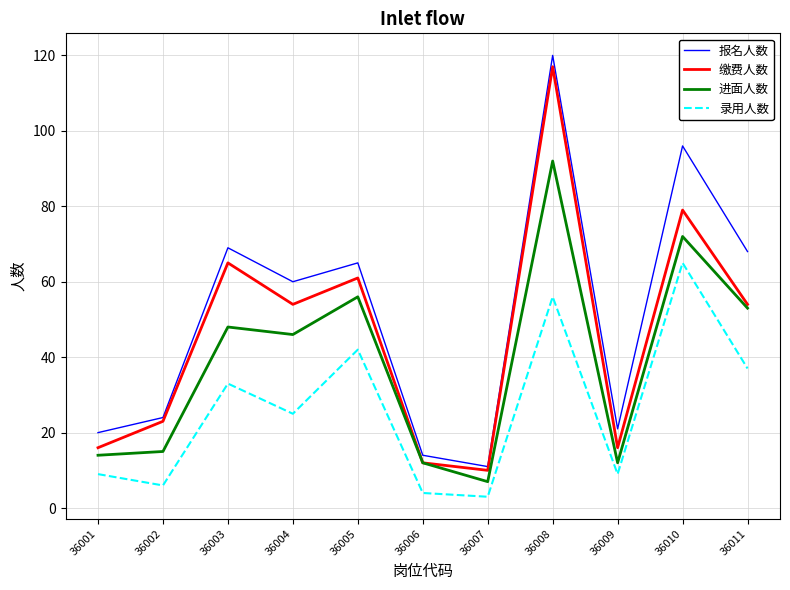

The value of 录用人数 at 36010 is 65. True or false?

True